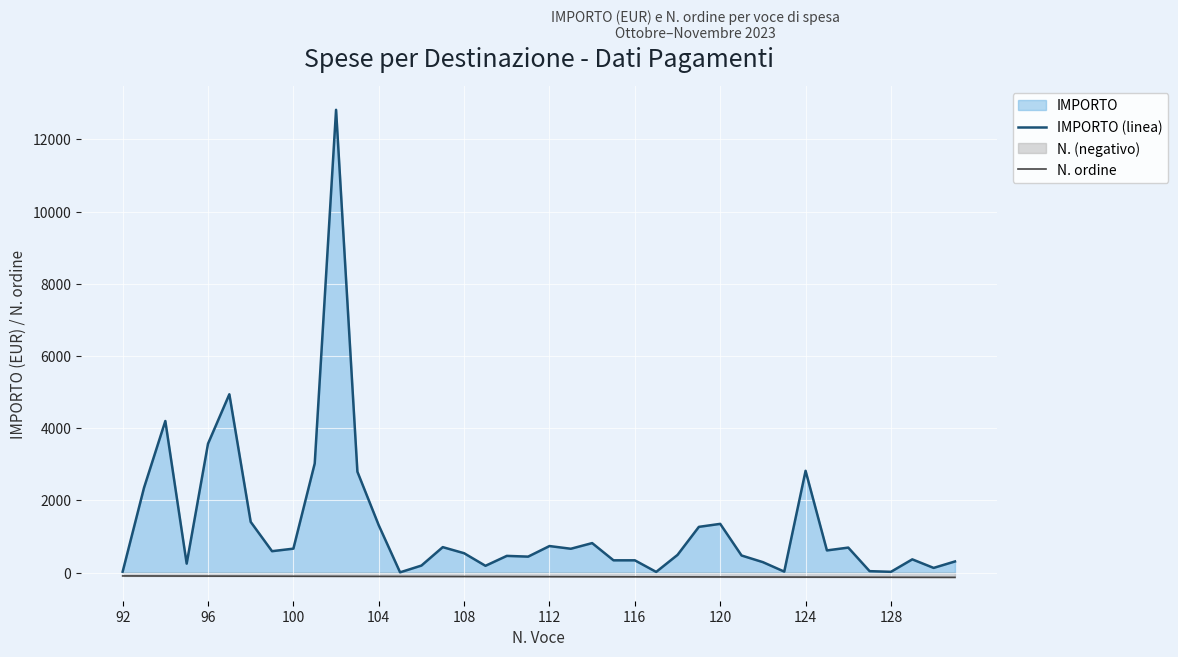

What is the difference between the maximum and second lowest values in the N. ordine series?

38.0